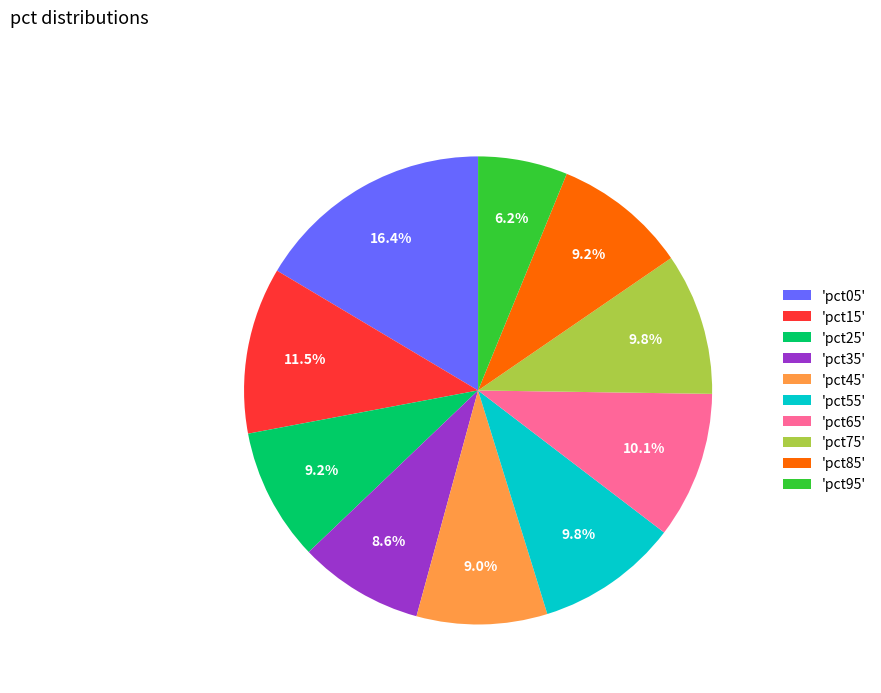

Which category has the smallest portion of the pie?

'pct95'